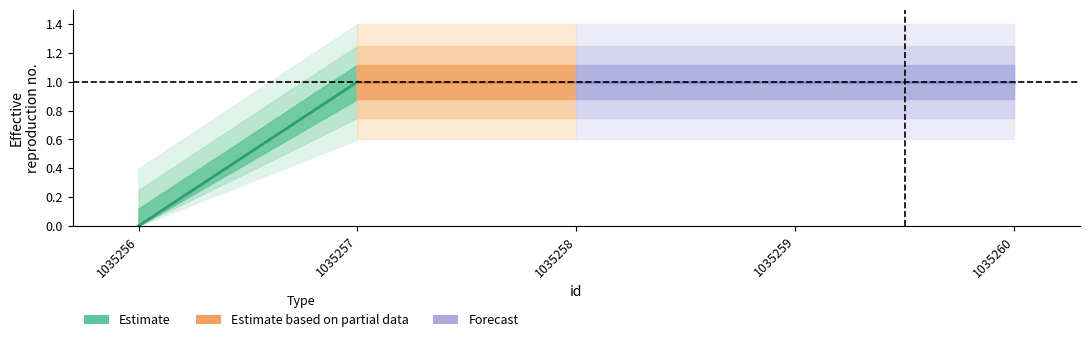

The chart shows a value of 1 at 1035257. True or false?

True